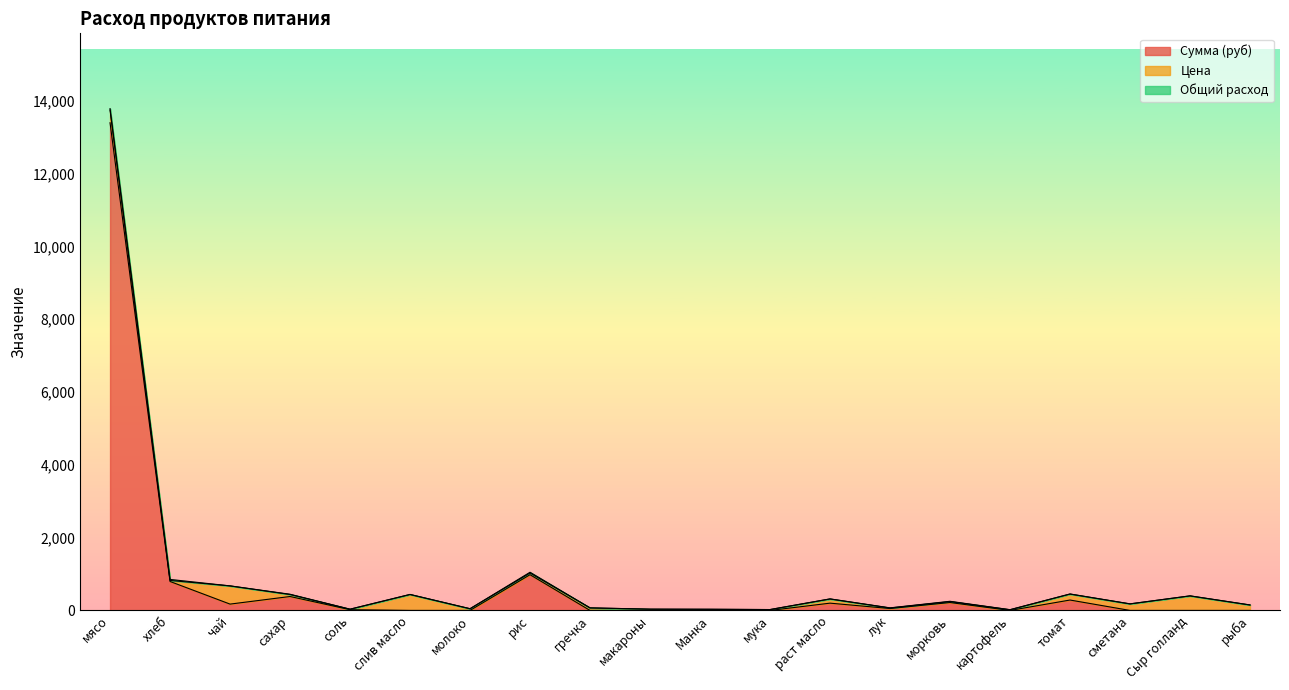

True or false: Сумма (руб) has more than 1 points higher than both neighbors.

True